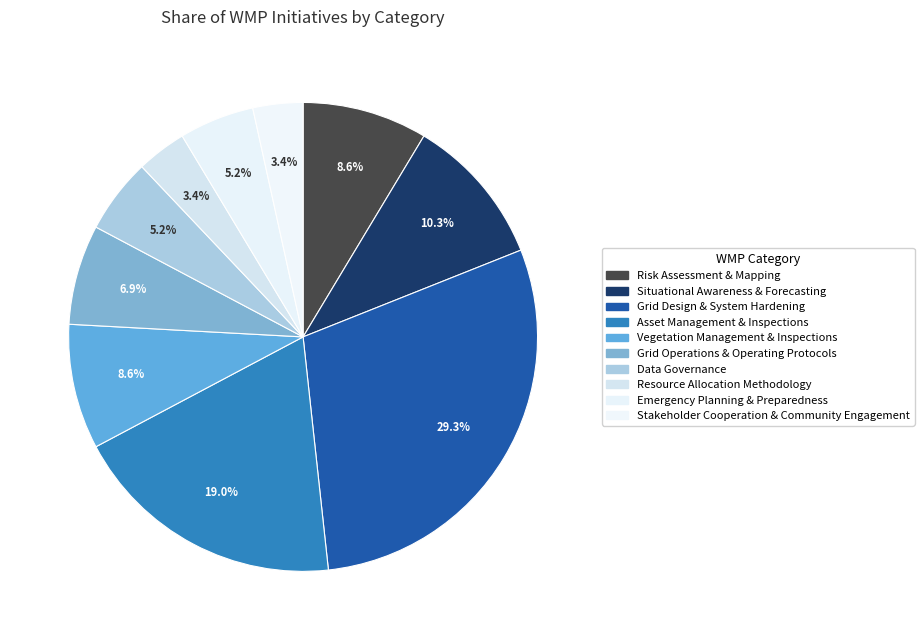

Does any single category account for the majority?

No